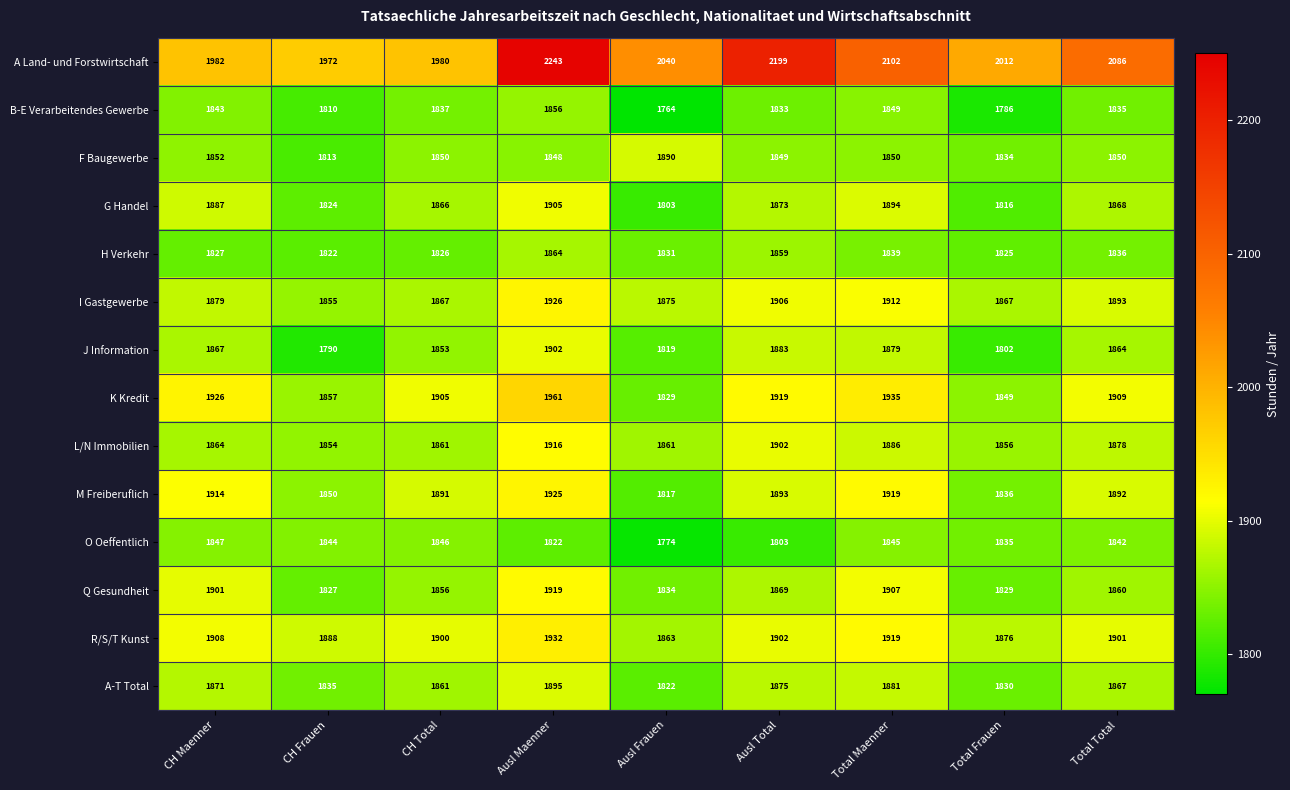

Which label corresponds to the smallest value in the chart?

Ausl Frauen